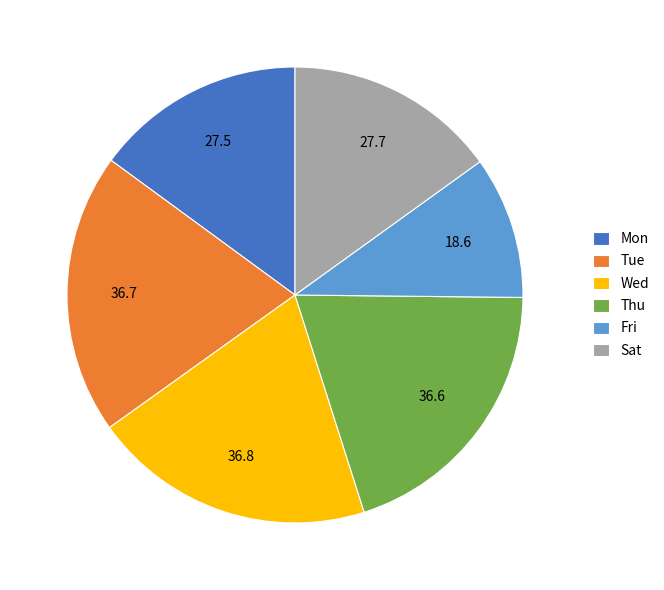

True or false: Sat accounts for 15% of the total.

True